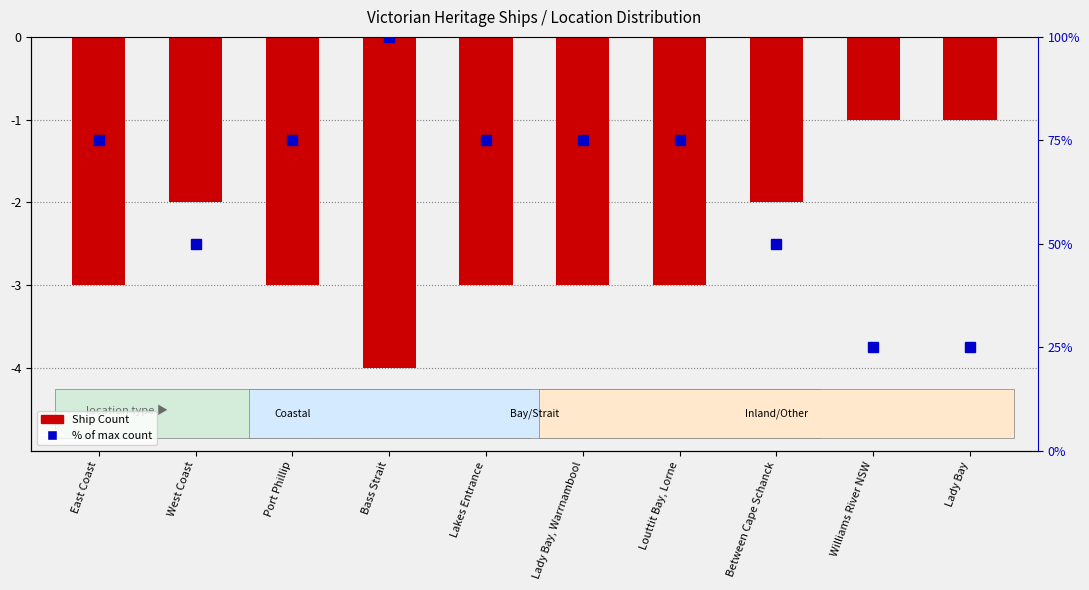

What position from the right is Lady Bay?

1